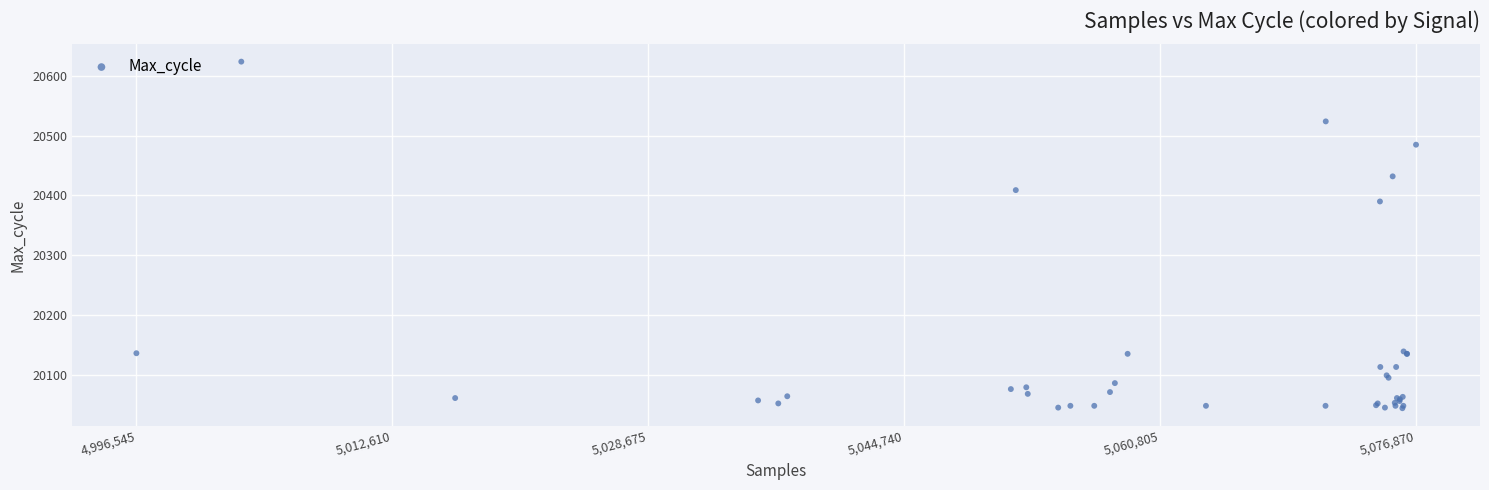

What Y value in the scatter plot is closest to 20334?

20390